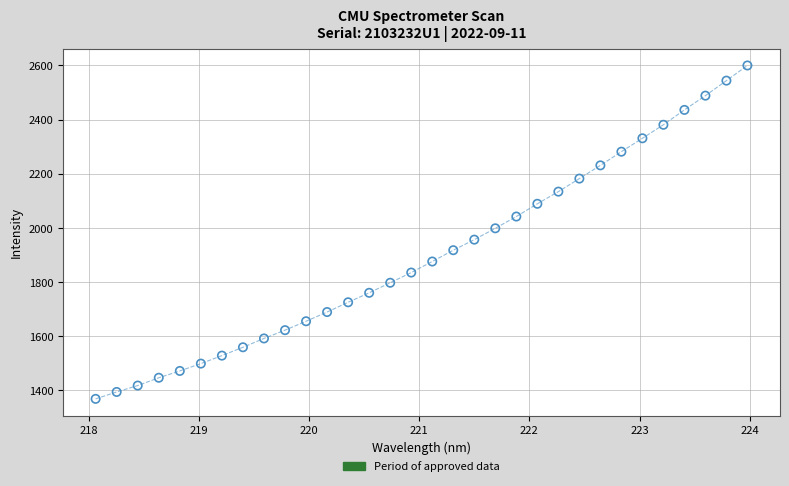

What is the range of X values (max minus min)?

5.9